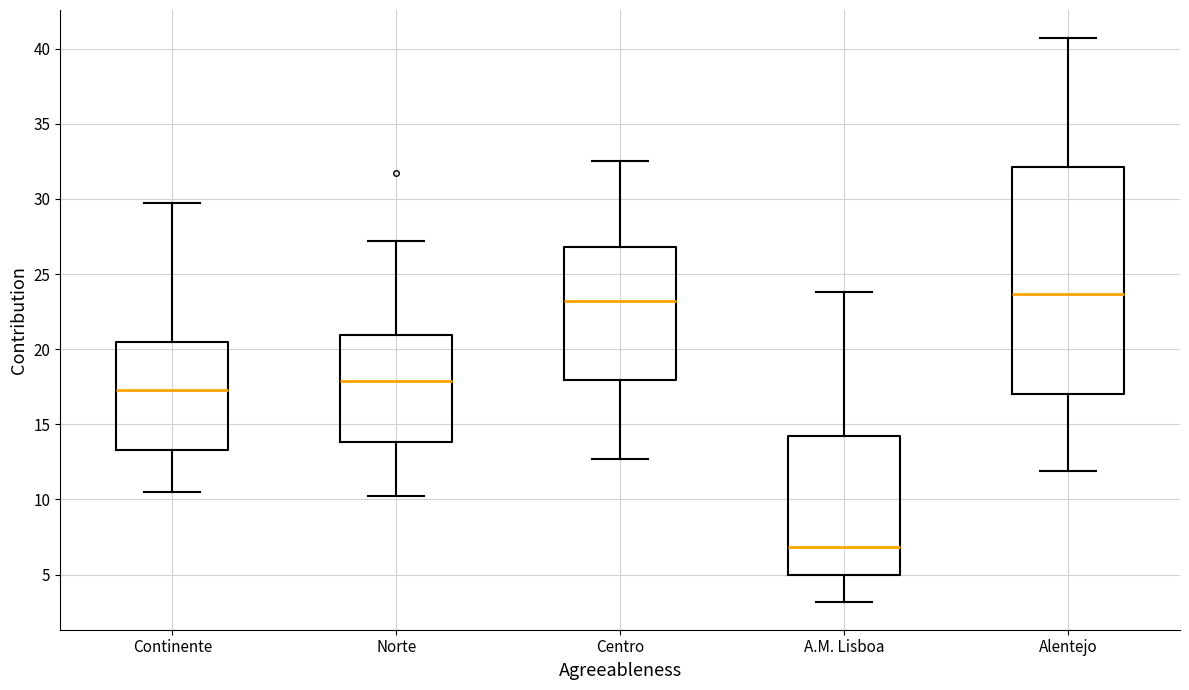

Comparing the boxes themselves (not the whiskers), which one is the tallest?

Alentejo